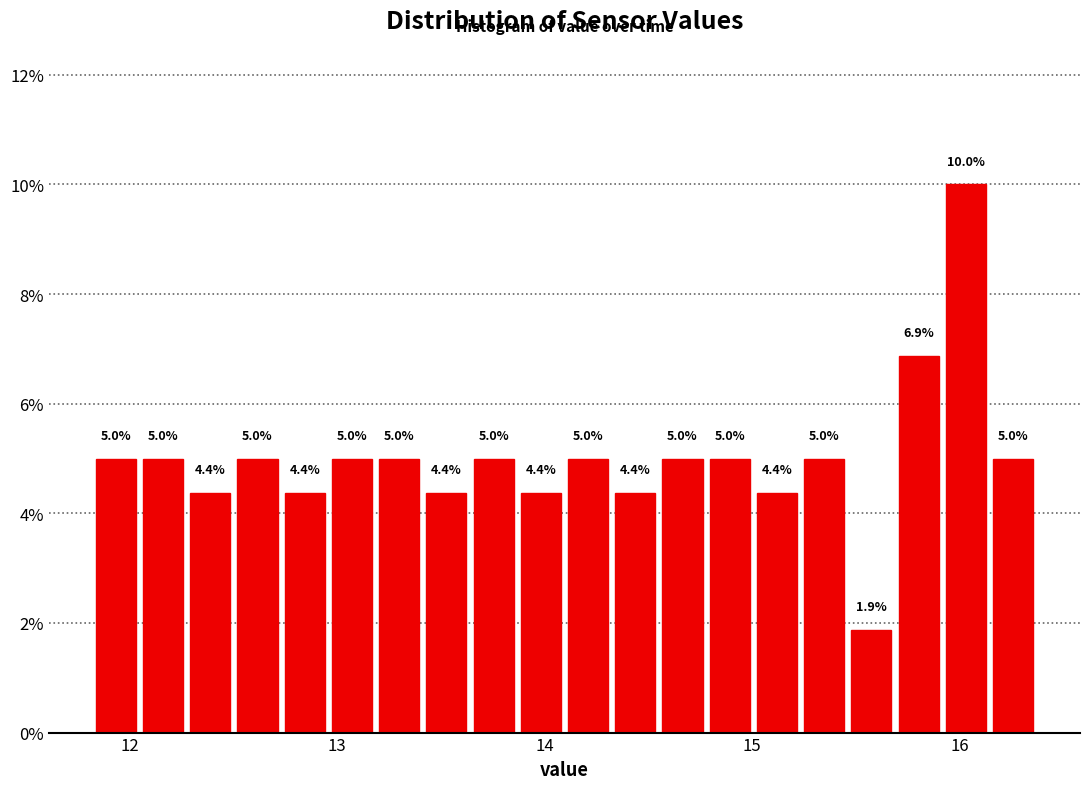

Around what value on the x-axis is the tallest bar? Give the approximate position of its centre, as read against the axis.

16.0